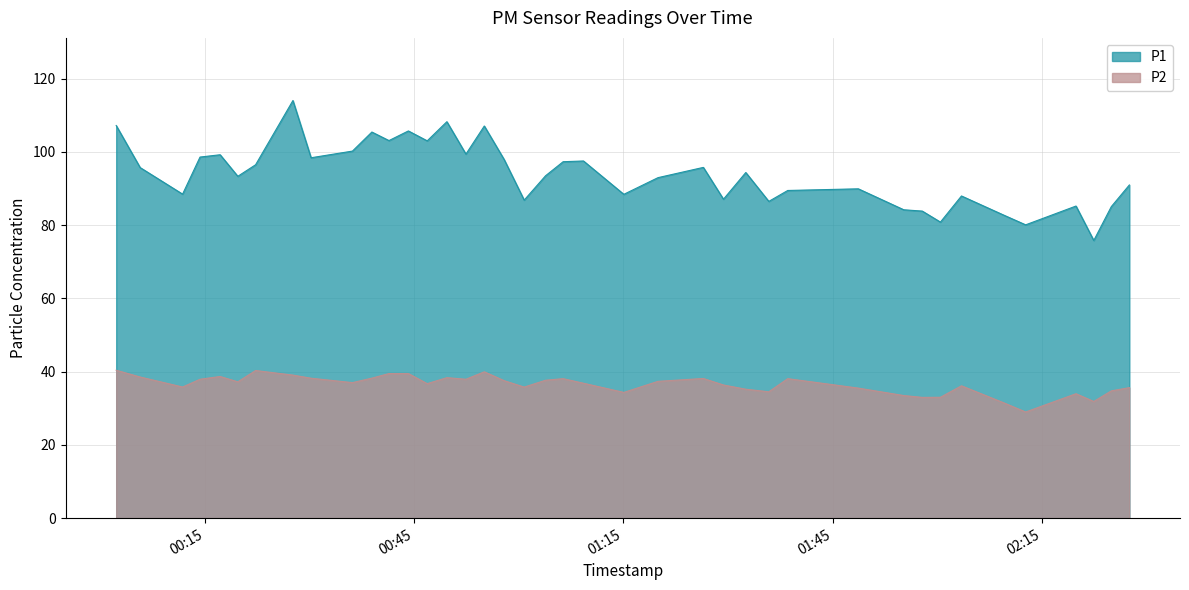

What is the spread (max minus min) of values at 2022-11-20T00:55:05?

67.1